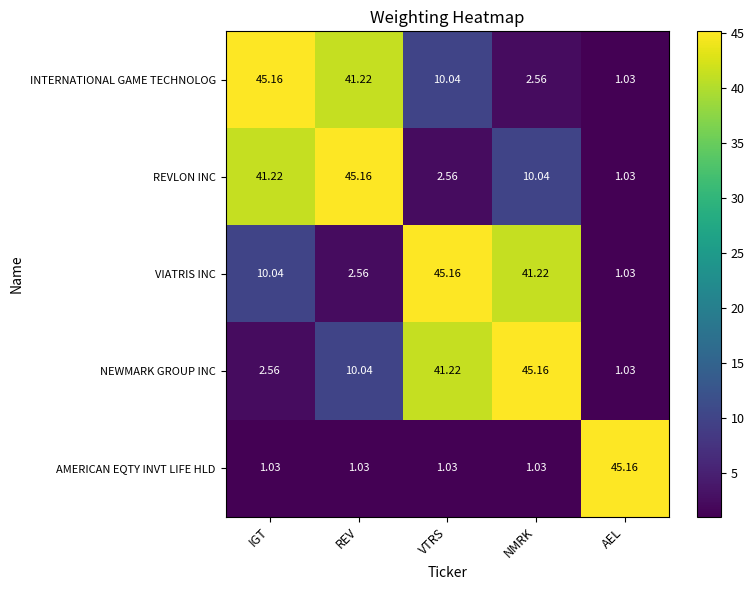

At how many categories does at least one series exceed 42?

5